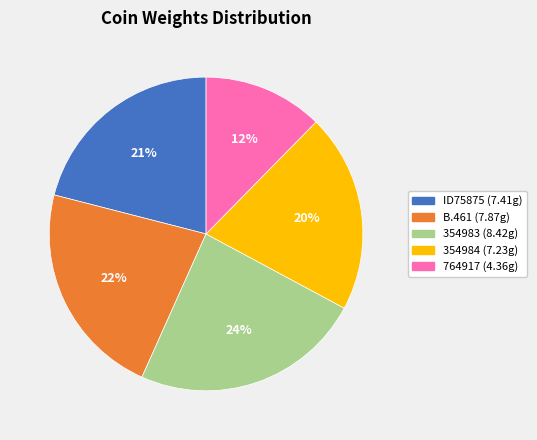

Is there any slice that represents more than half of the pie?

No